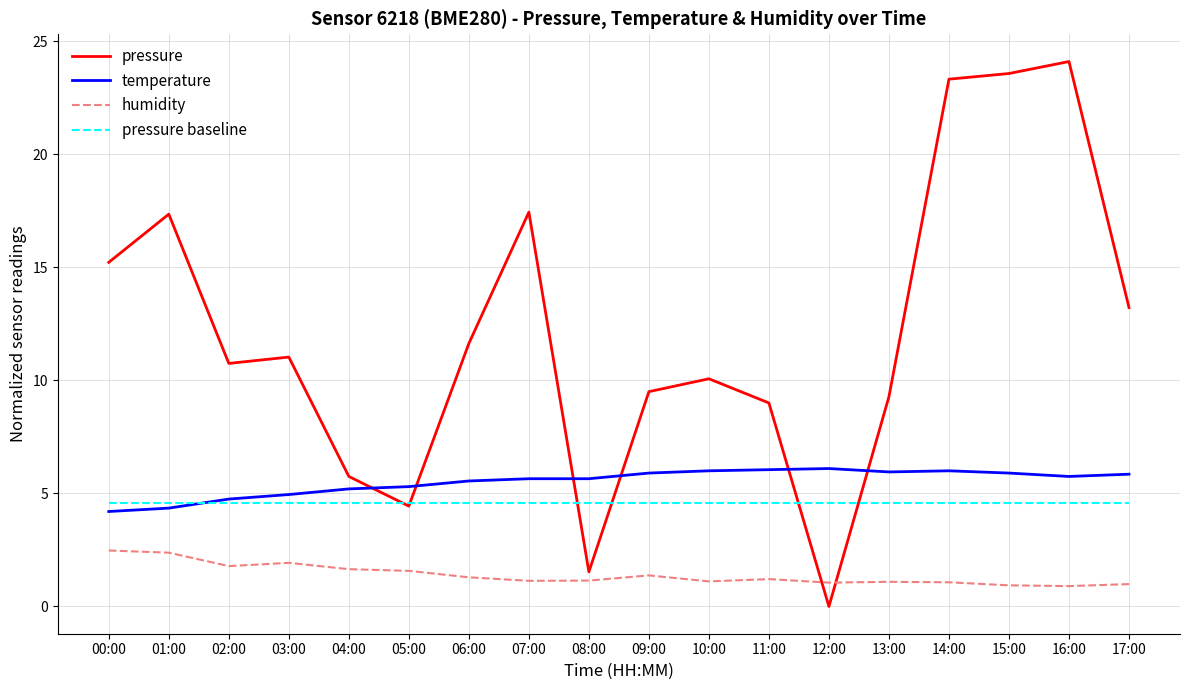

What is the average value of the pressure baseline series?

4.6